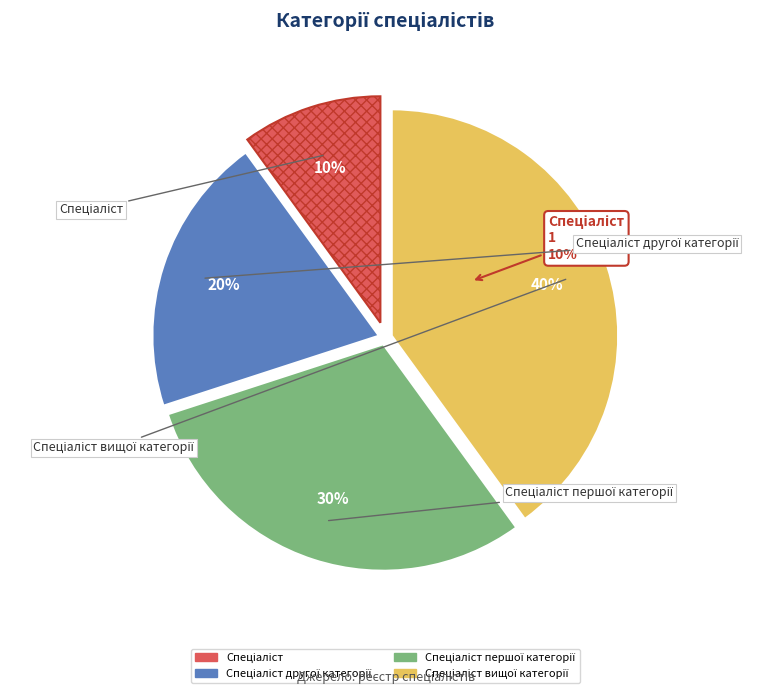

To the nearest percent, what is the combined percentage of Спеціаліст другої категорії and Спеціаліст першої категорії?

50%